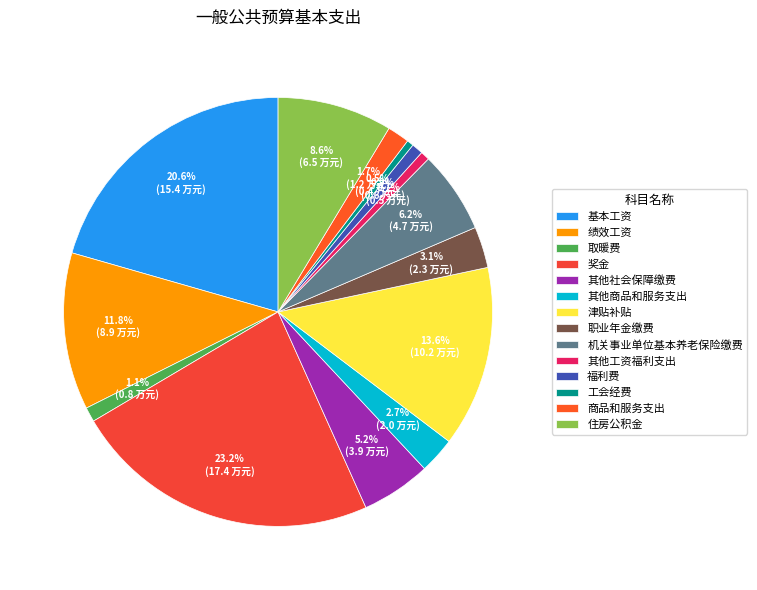

To the nearest percent, what is the combined percentage of 取暖费 and 机关事业单位基本养老保险缴费?

7%